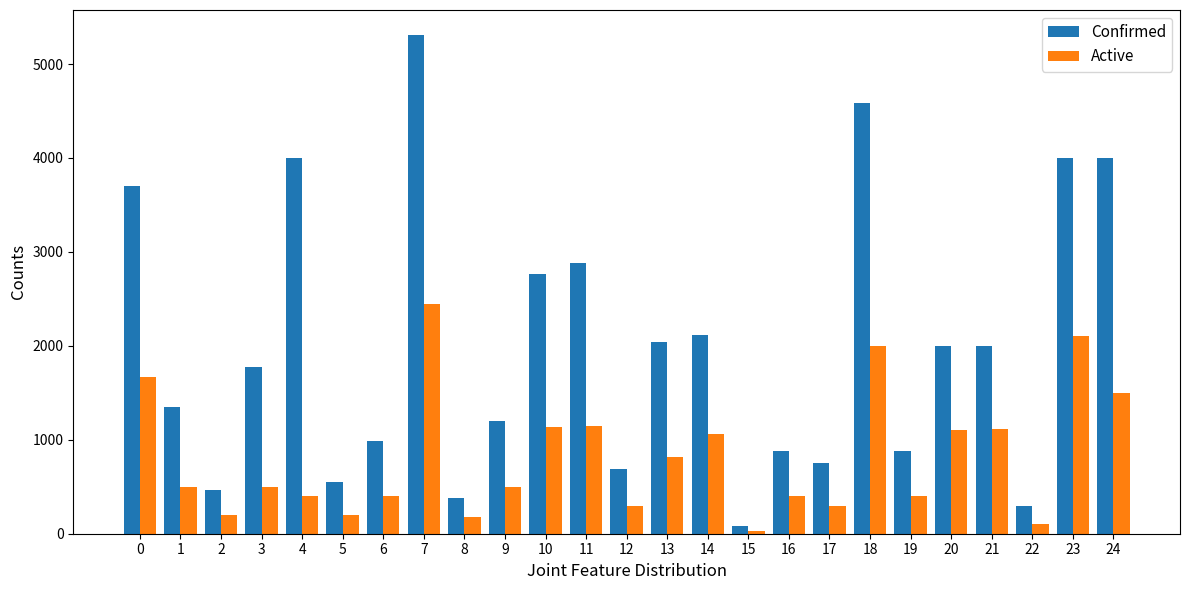

What is the sum of all Active values?

20494